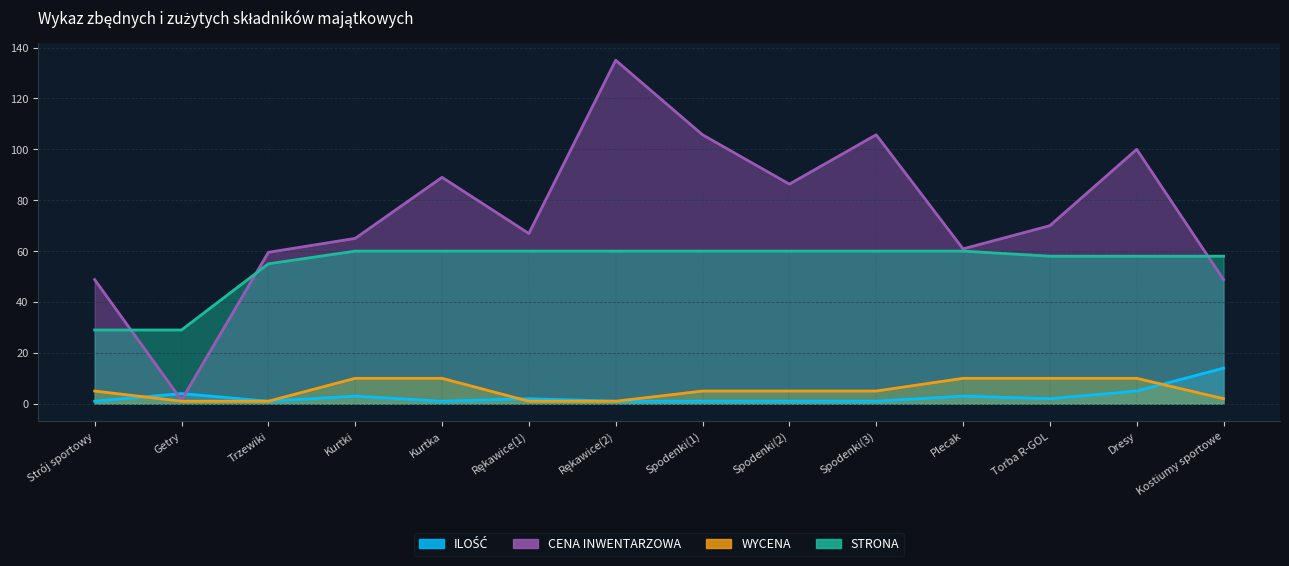

Reading left to right, transcribe all the data shown in this chart.

ILOŚĆ: Strój sportowy=1.0	Getry=4.0	Trzewiki=1.0	Kurtki=3.0	Kurtka=1.0	Rękawice(1)=2.0	Rękawice(2)=1.0	Spodenki(1)=1.0	Spodenki(2)=1.0	Spodenki(3)=1.0	Plecak=3.0	Torba R-GOL=2.0	Dresy=5.0	Kostiumy sportowe=14.0
CENA INWENTARZOWA: Strój sportowy=48.8	Getry=1.4	Trzewiki=59.5	Kurtki=65.0	Kurtka=89.0	Rękawice(1)=66.9	Rękawice(2)=135.0	Spodenki(1)=105.7	Spodenki(2)=86.3	Spodenki(3)=105.7	Plecak=60.9	Torba R-GOL=70.0	Dresy=100.0	Kostiumy sportowe=48.8
WYCENA: Strój sportowy=5.0	Getry=1.0	Trzewiki=1.0	Kurtki=10.0	Kurtka=10.0	Rękawice(1)=1.0	Rękawice(2)=1.0	Spodenki(1)=5.0	Spodenki(2)=5.0	Spodenki(3)=5.0	Plecak=10.0	Torba R-GOL=10.0	Dresy=10.0	Kostiumy sportowe=2.0
STRONA: Strój sportowy=29.0	Getry=29.0	Trzewiki=55.0	Kurtki=60.0	Kurtka=60.0	Rękawice(1)=60.0	Rękawice(2)=60.0	Spodenki(1)=60.0	Spodenki(2)=60.0	Spodenki(3)=60.0	Plecak=60.0	Torba R-GOL=58.0	Dresy=58.0	Kostiumy sportowe=58.0